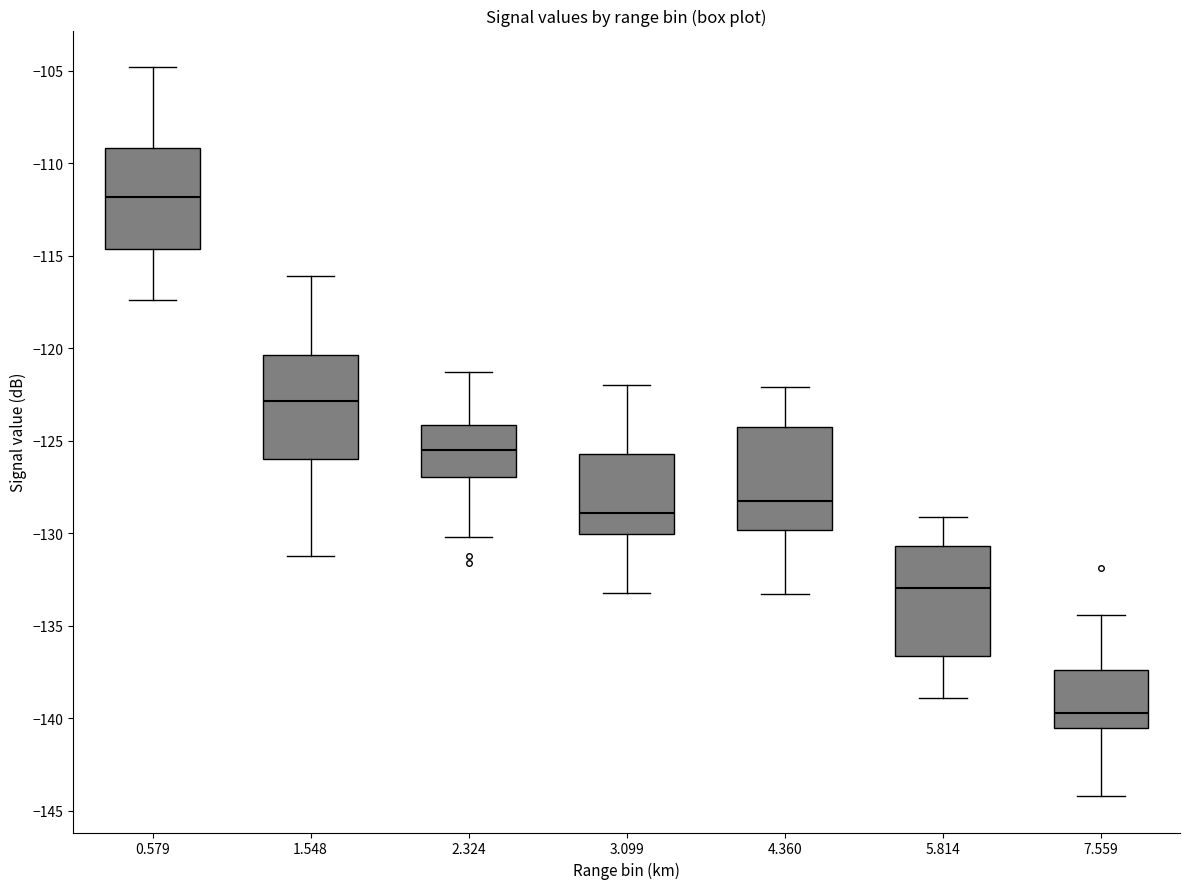

Where is the lower edge of the box at x = 3.099 on the y-axis? The values are not printed on the chart, so give them approximately, as read against the axis.

-130.0